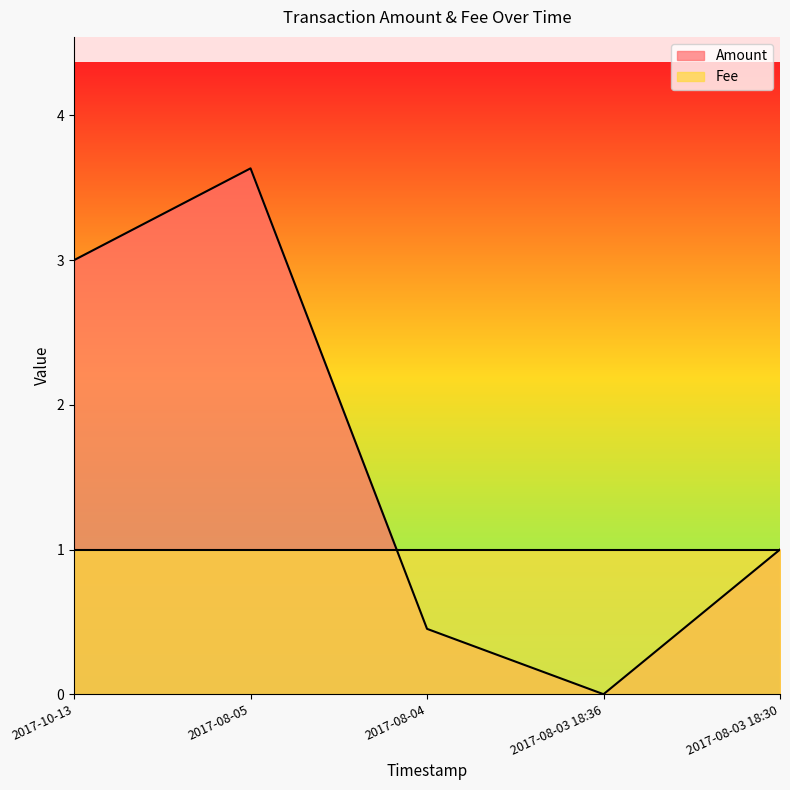

At which category does the data reach its first local peak?

2017-08-05